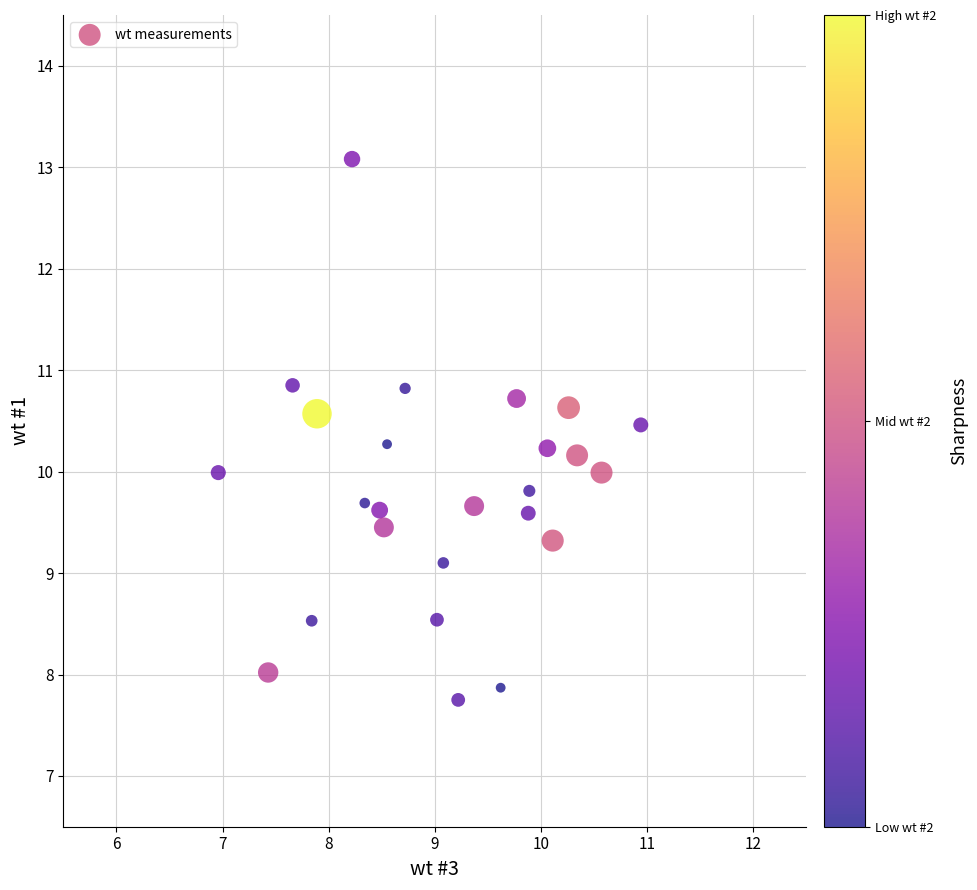

What is the range of Y values (max minus min)?

5.3